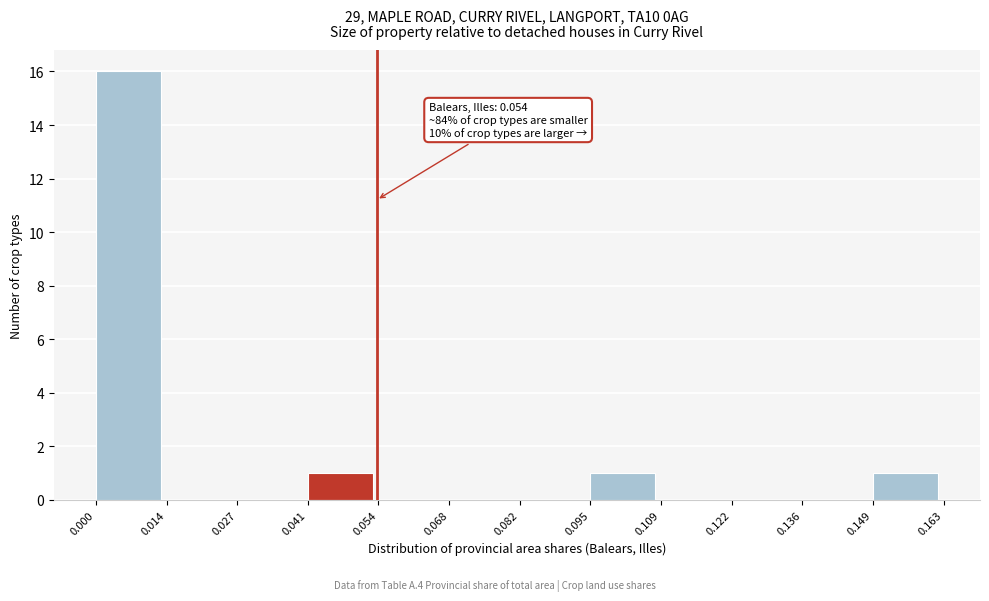

Over which range of the x-axis is the bar tallest?

0.000 to 0.014